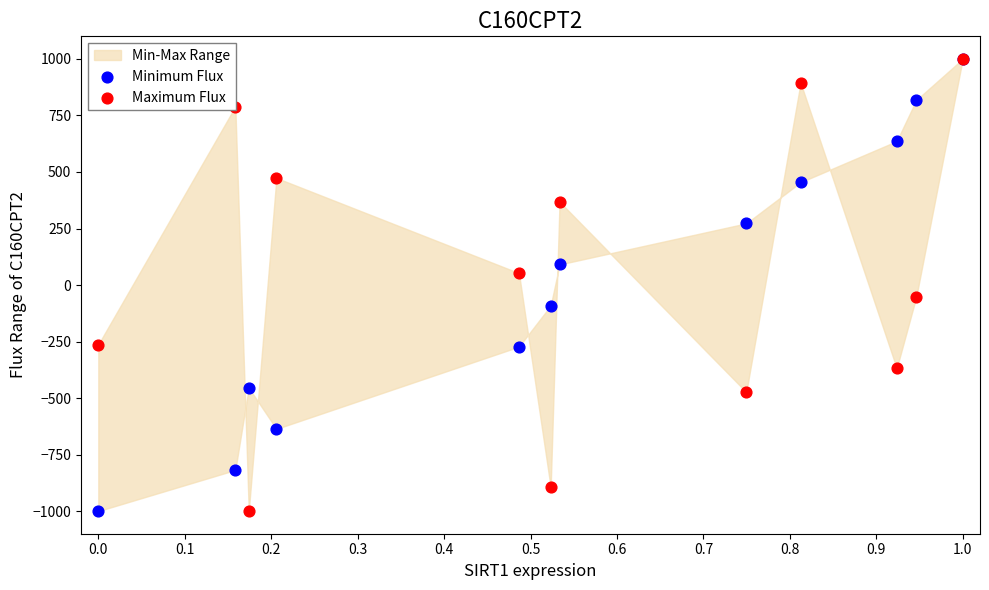

At which category is the sum across all series the highest?

1.0